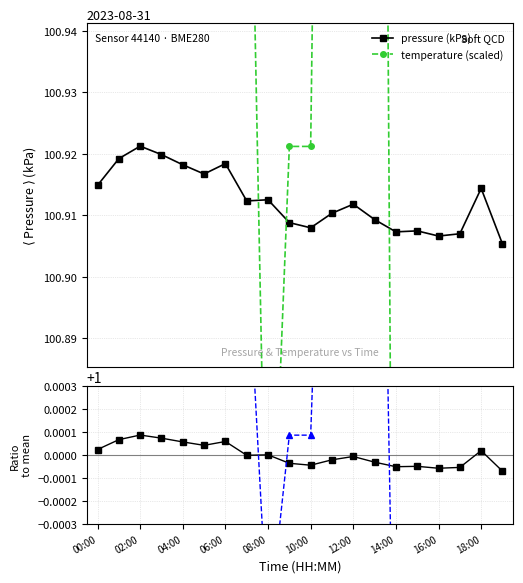

How many pressure (kPa) values are between 100 and 101?

20